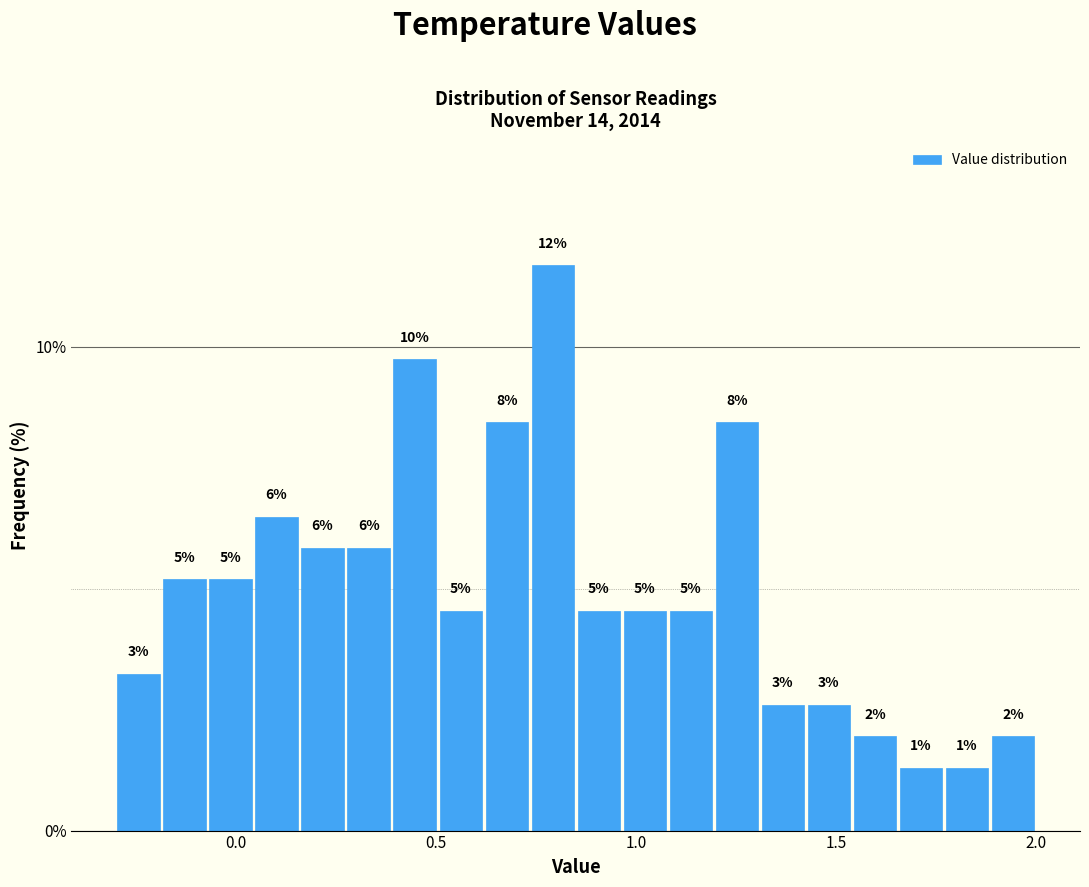

Read against the x-axis, roughly where is the centre of the tallest bar?

0.80